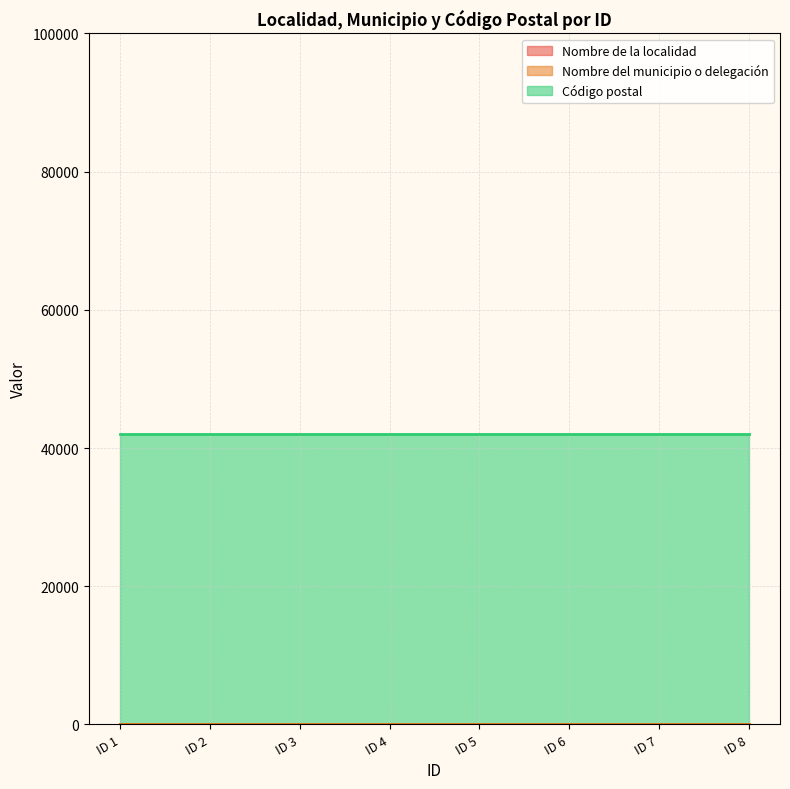

How many lines are shown in the chart?

3